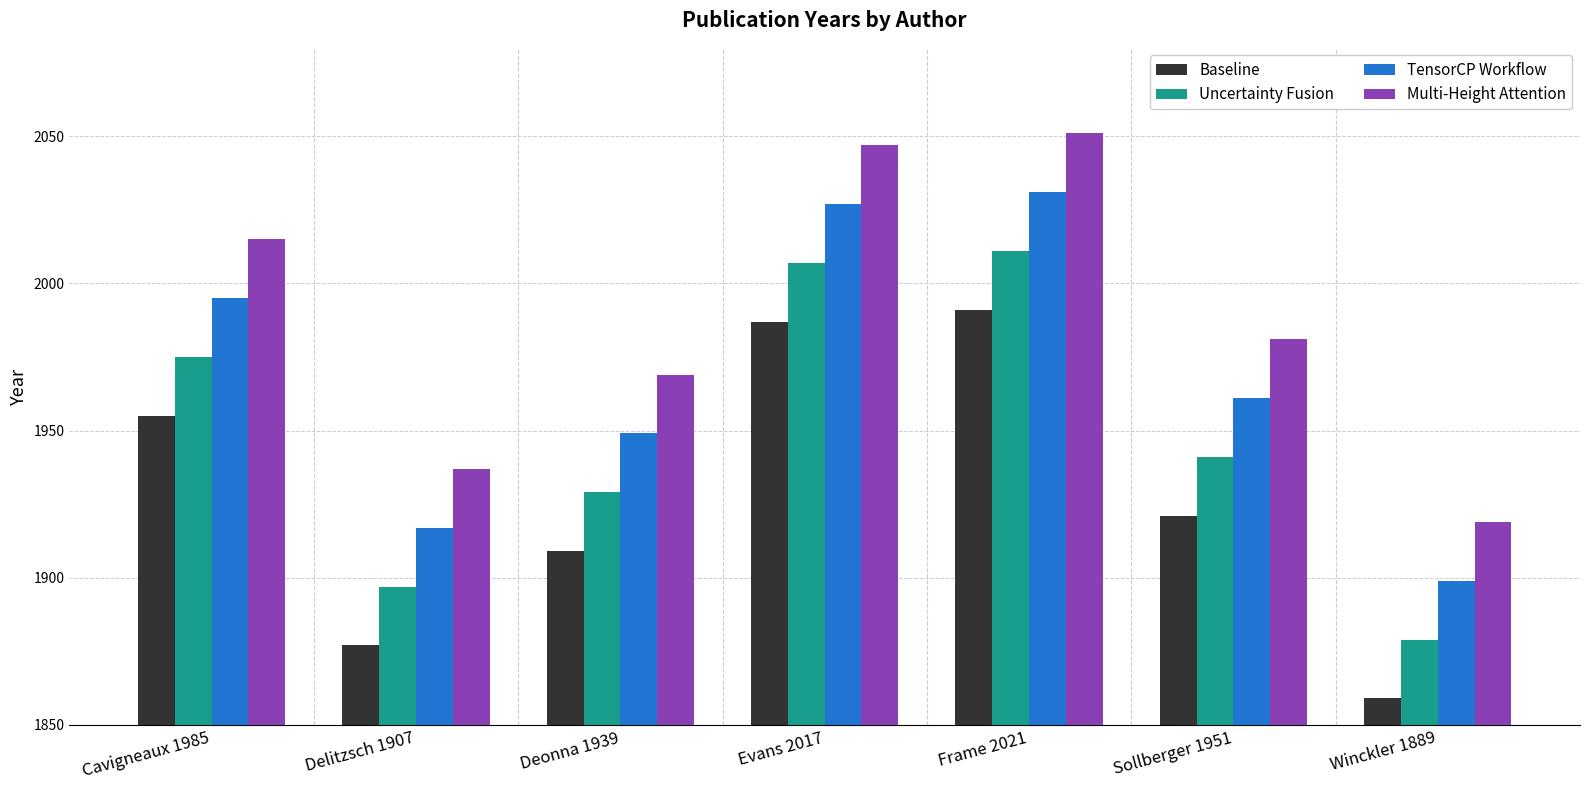

Reading right to left, transcribe all the data shown in this chart.

Baseline: Winckler 1889=1859	Sollberger 1951=1921	Frame 2021=1991	Evans 2017=1987	Deonna 1939=1909	Delitzsch 1907=1877	Cavigneaux 1985=1955
Uncertainty Fusion: Winckler 1889=1879	Sollberger 1951=1941	Frame 2021=2011	Evans 2017=2007	Deonna 1939=1929	Delitzsch 1907=1897	Cavigneaux 1985=1975
TensorCP Workflow: Winckler 1889=1899	Sollberger 1951=1961	Frame 2021=2031	Evans 2017=2027	Deonna 1939=1949	Delitzsch 1907=1917	Cavigneaux 1985=1995
Multi-Height Attention: Winckler 1889=1919	Sollberger 1951=1981	Frame 2021=2051	Evans 2017=2047	Deonna 1939=1969	Delitzsch 1907=1937	Cavigneaux 1985=2015